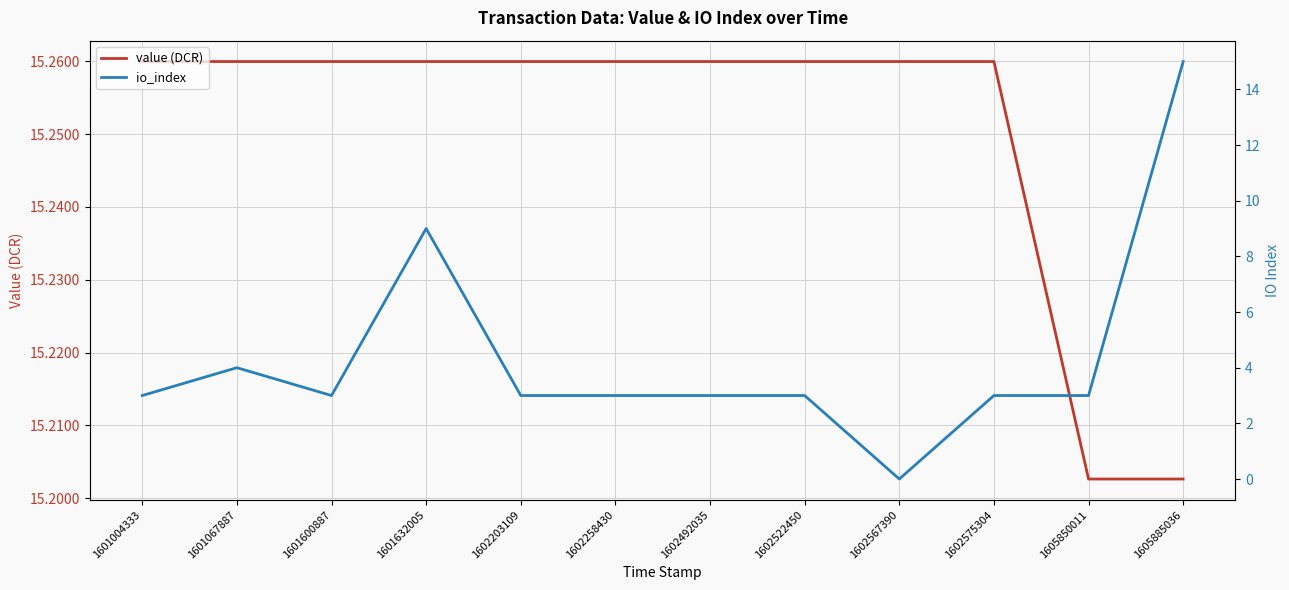

The io_index series shows -9.0 at 1602567390. True or false?

False